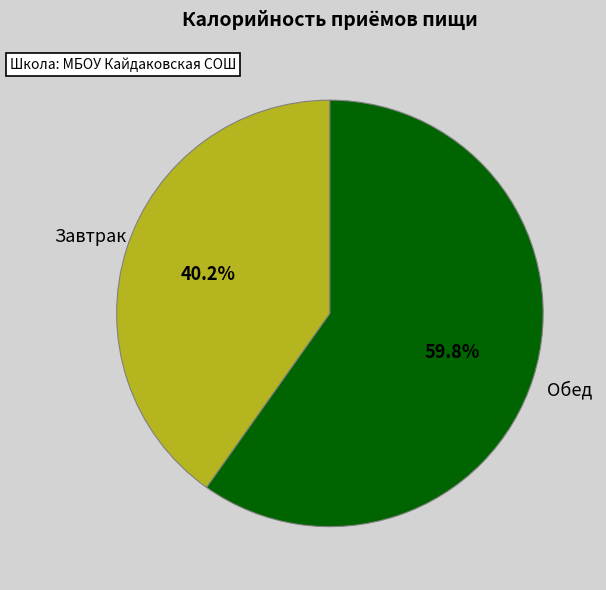

Is there a majority slice in this chart?

Yes